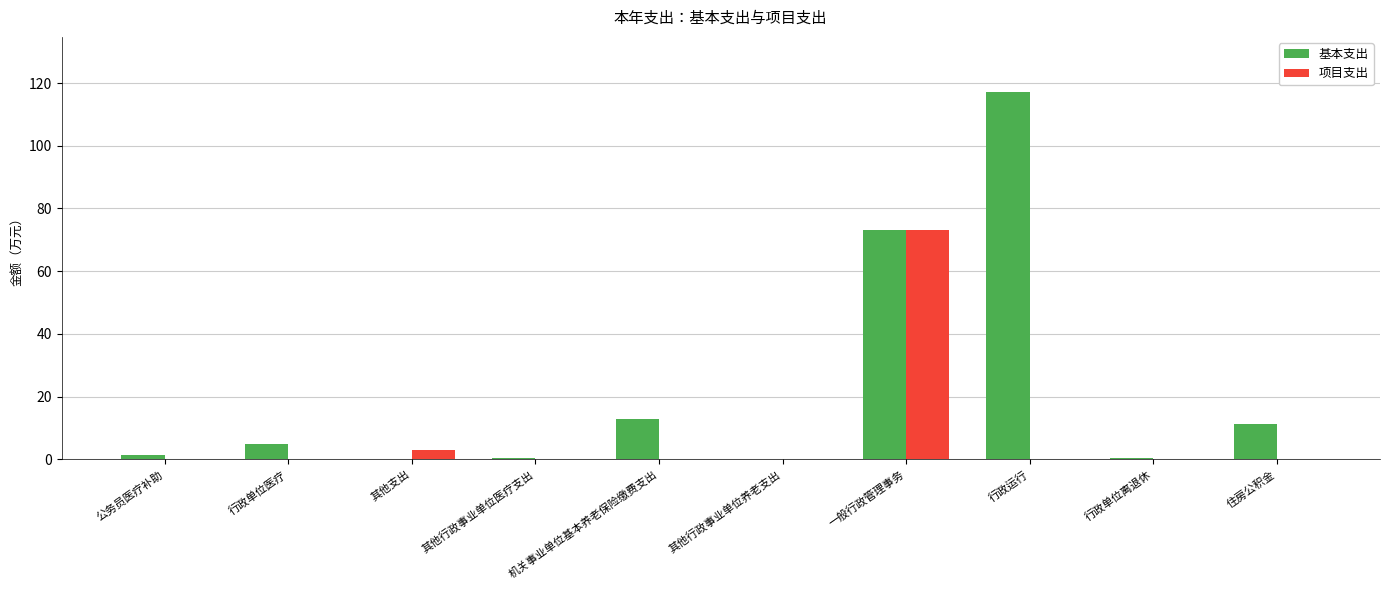

Which series has the widest spread of values?

基本支出